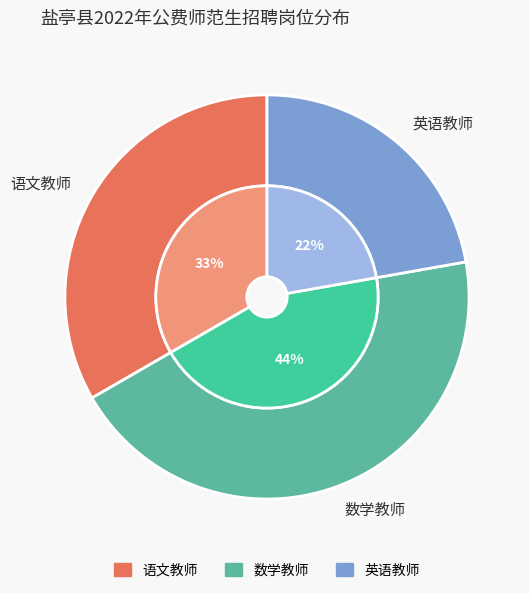

Which category has the biggest portion of the pie?

数学教师